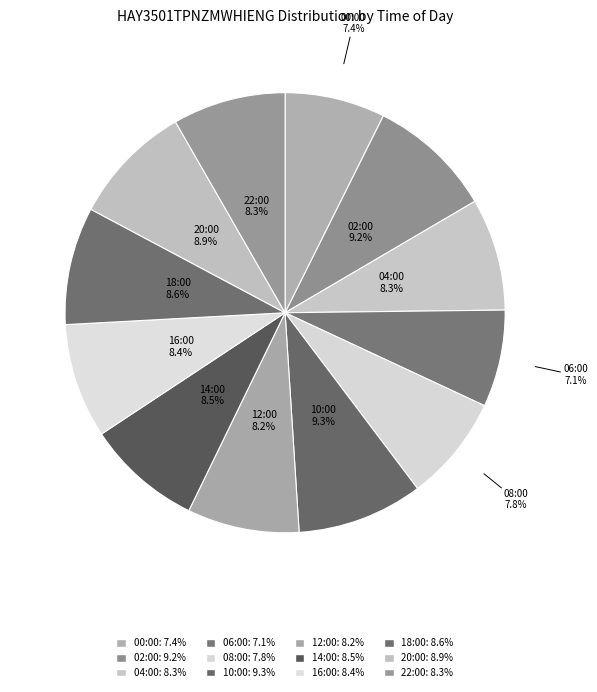

Count the number of slices in the pie.

12